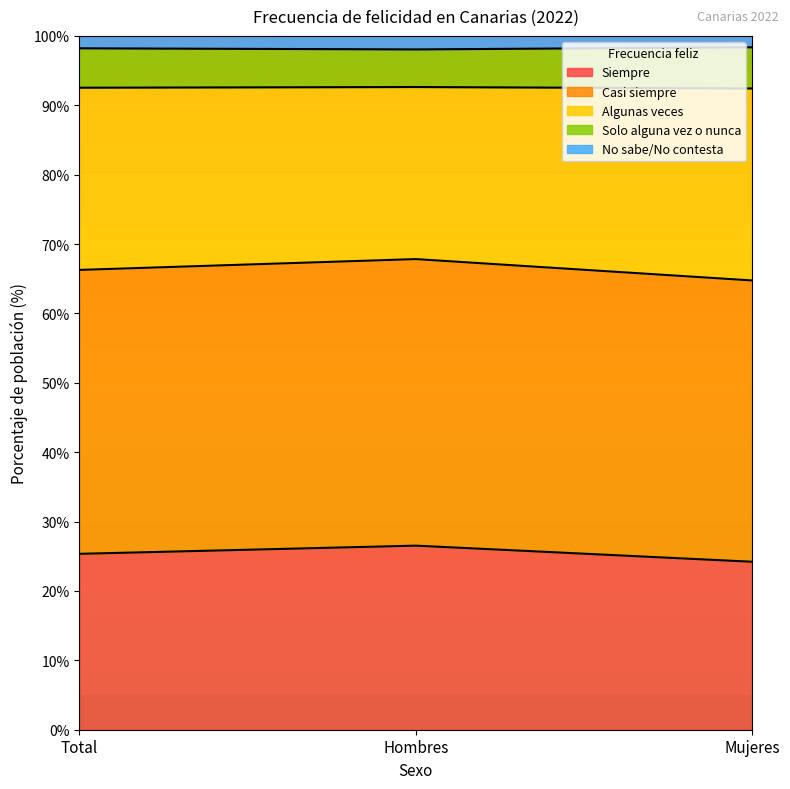

What is the maximum value for Siempre?

26.5